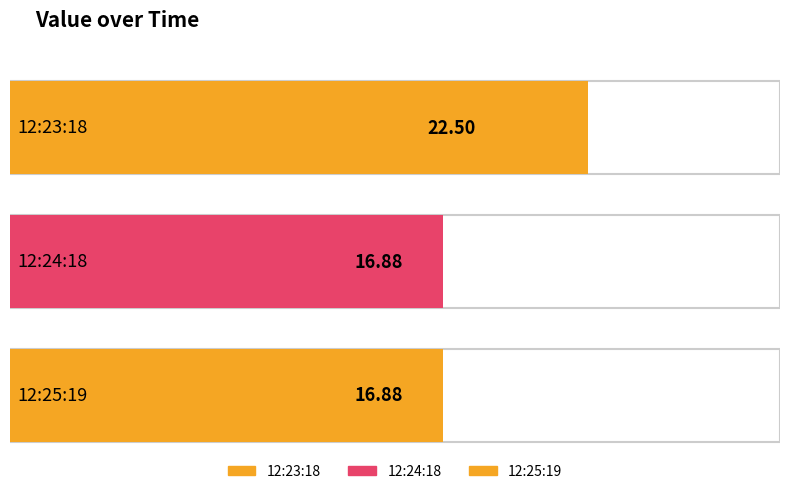

How many data points does each series have?

3